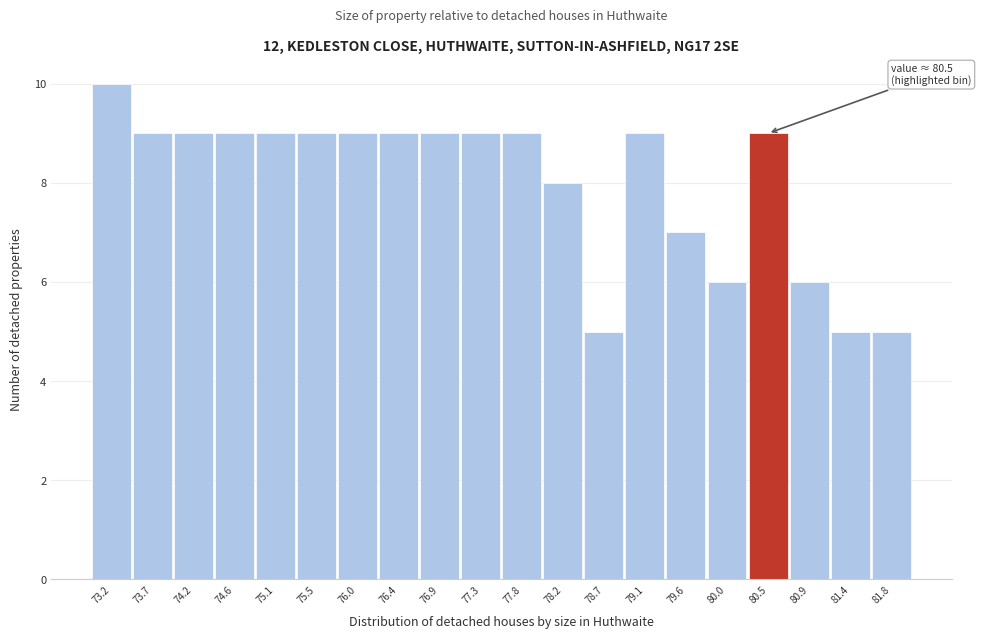

Reading left to right, list all the values displayed in this chart.

10	9	9	9	9	9	9	9	9	9	9	8	5	9	7	6	9	6	5	5